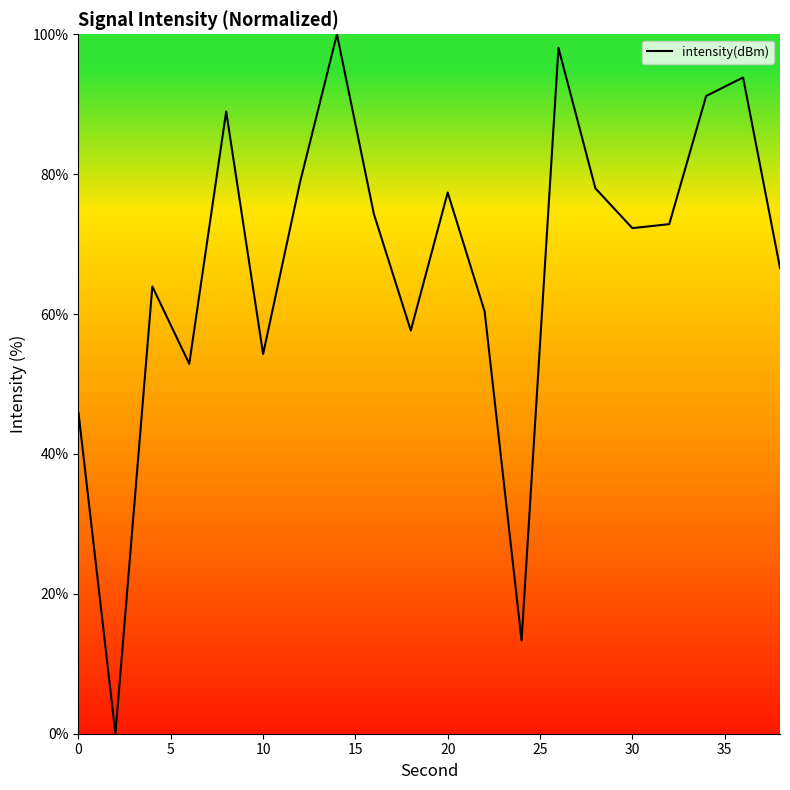

What is the greatest value displayed?

100.0